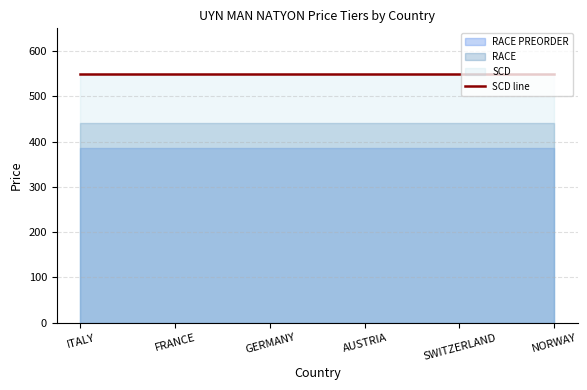

Reading left to right, transcribe all the data shown in this chart.

RACE PREORDER: 385.0	385.0	385.0	385.0	385.0	385.0
RACE: 440.0	440.0	440.0	440.0	440.0	440.0
SCD: 550.0	550.0	550.0	550.0	550.0	550.0